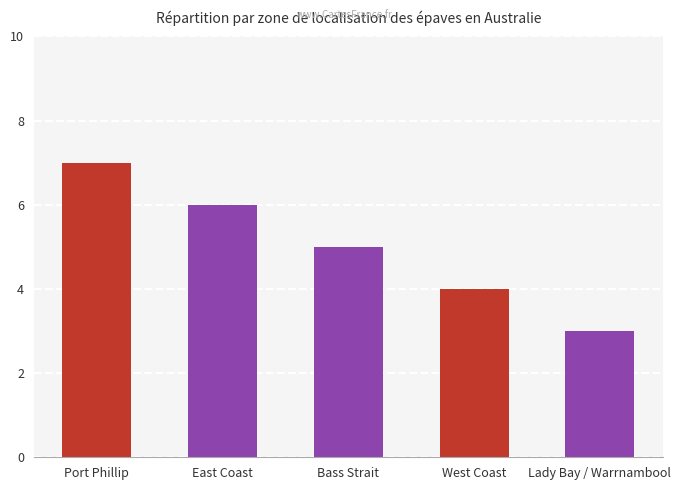

What is the minimum value shown in the chart?

3